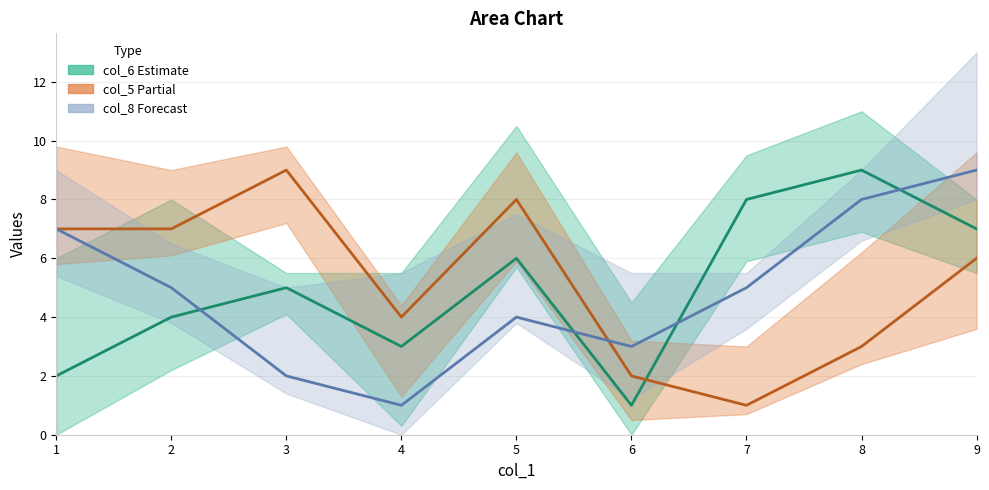

What are all the series names shown in the legend?

col_6, col_5, col_8